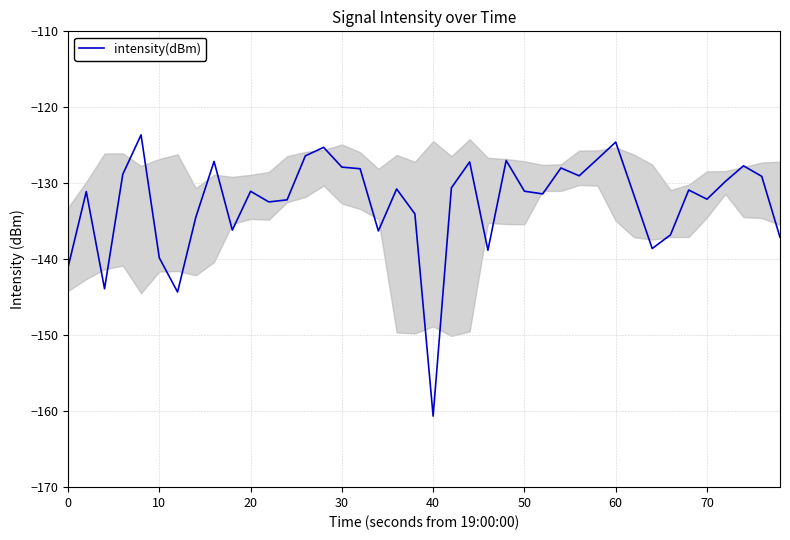

What is the smallest value displayed?

-160.6